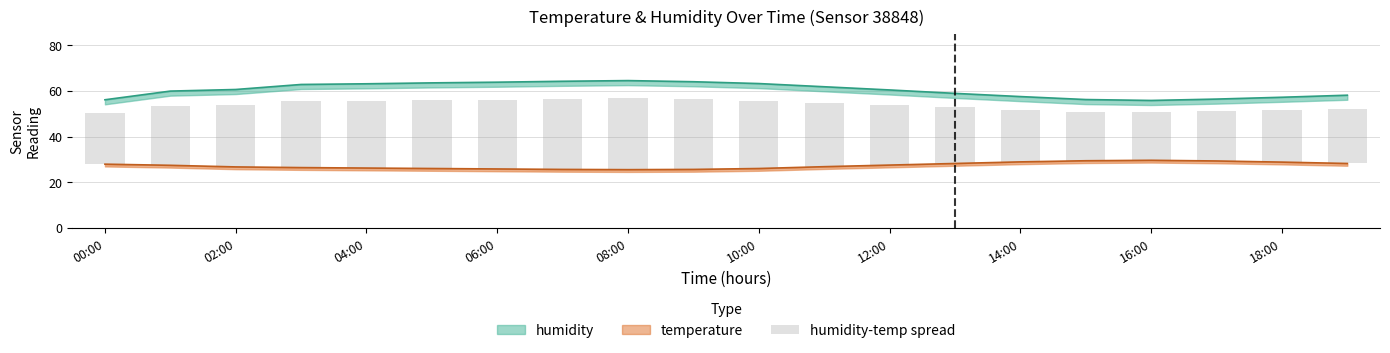

The chart shows a value of 42.6 at 18:00. True or false?

False